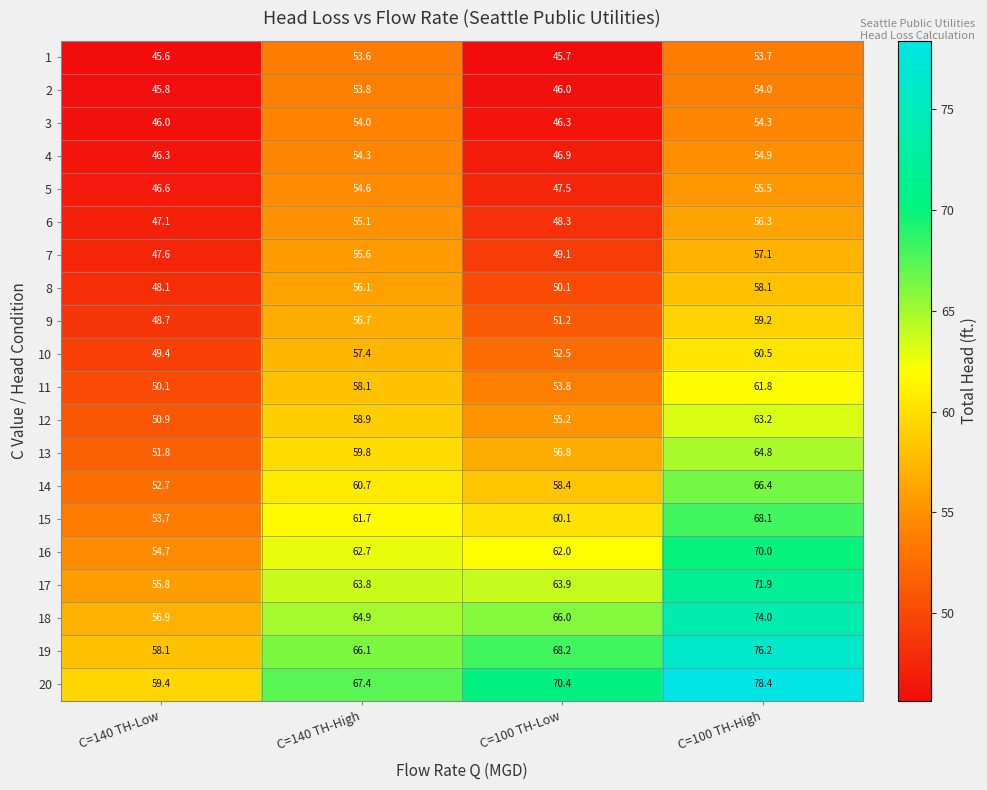

What is the maximum value shown in the chart?

78.4